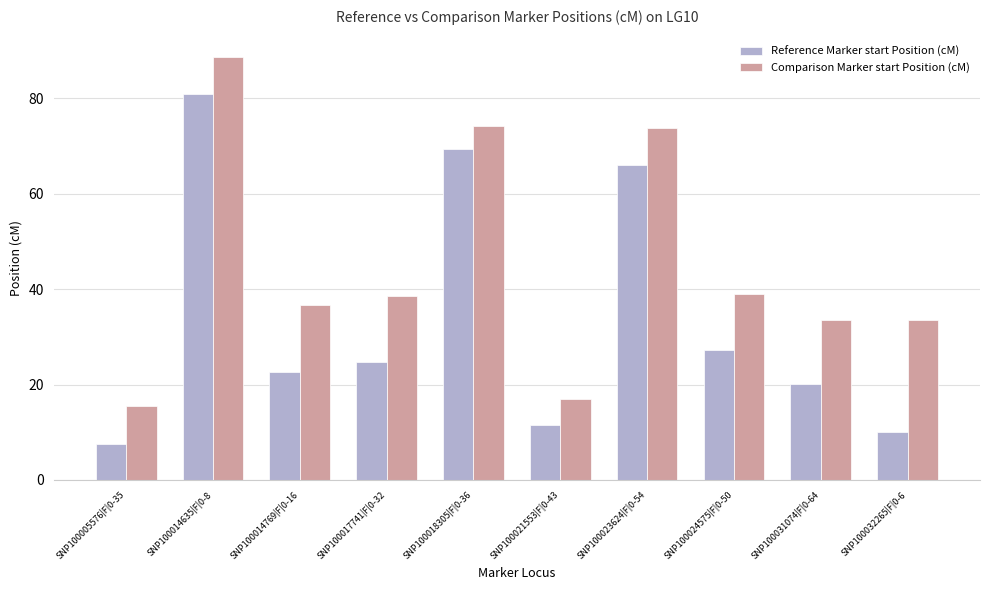

What is the average value of the Comparison Marker start Position (cM) series?

45.1